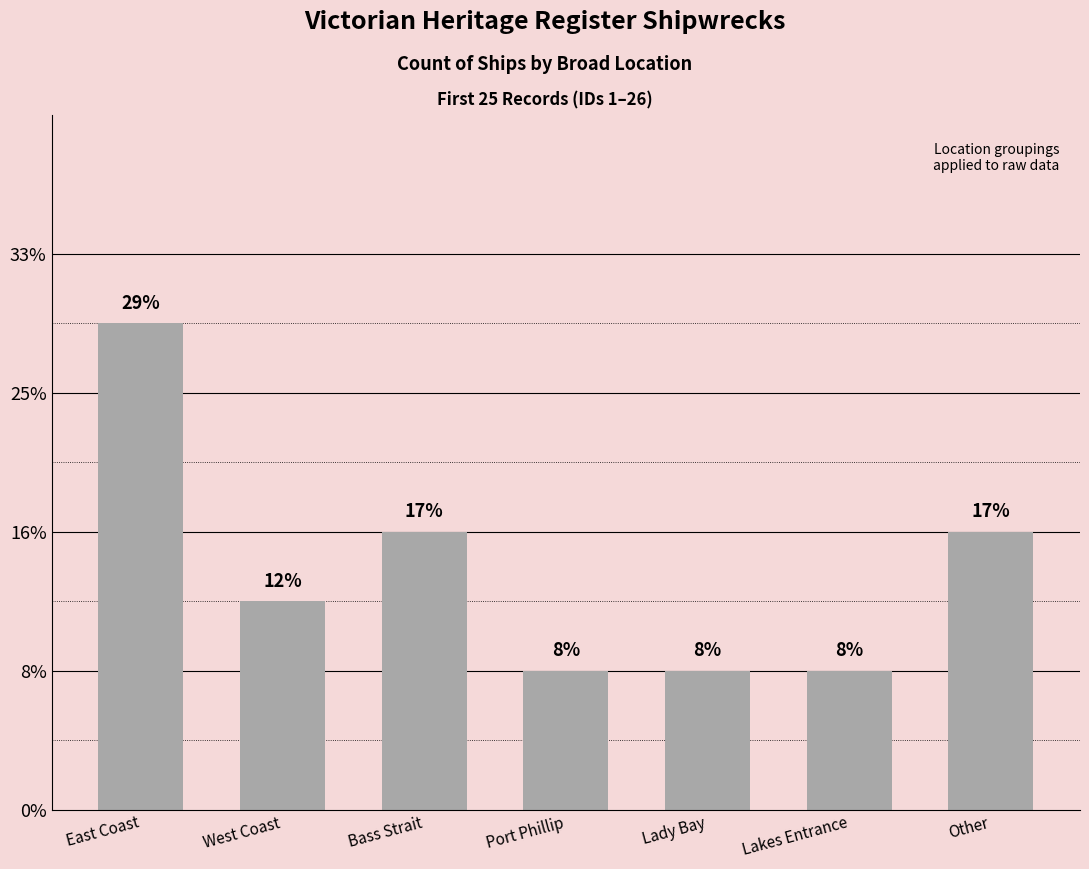

What is the change in value from East Coast to Port Phillip?

-5